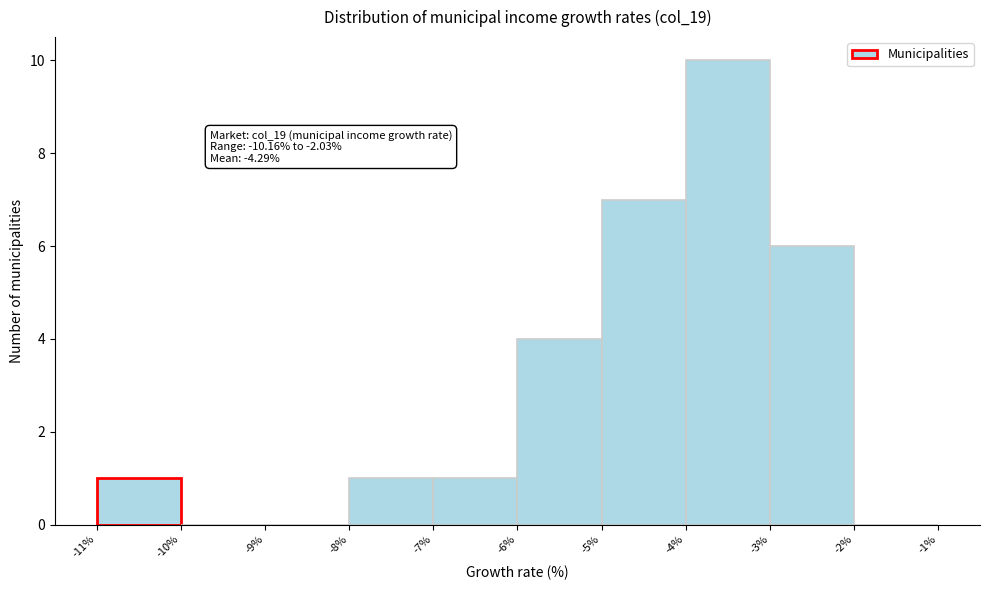

Which range on the x-axis has the tallest bar?

-4% to -3%